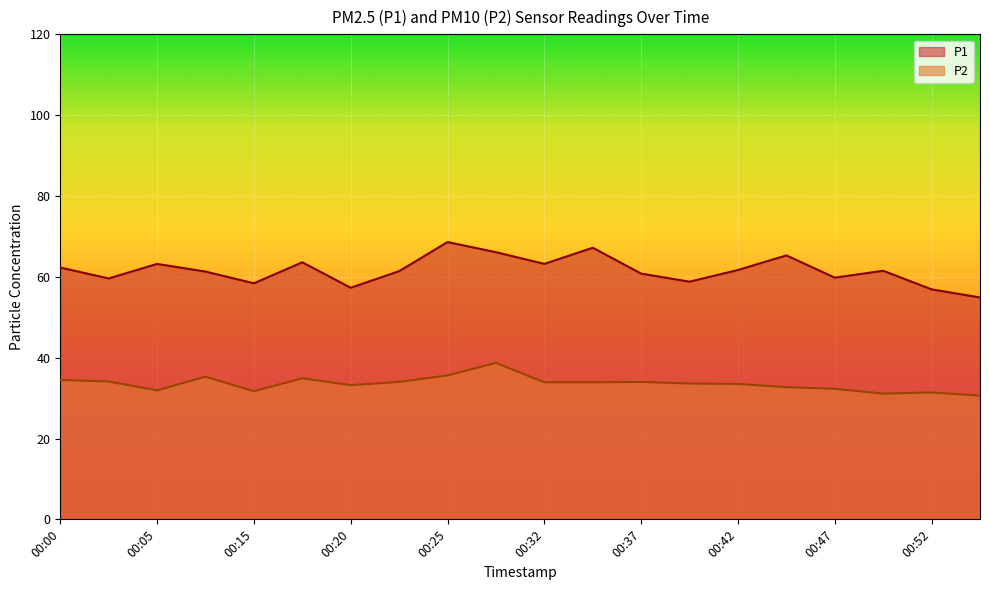

Between 00:05 and 00:20, which is larger?

00:05